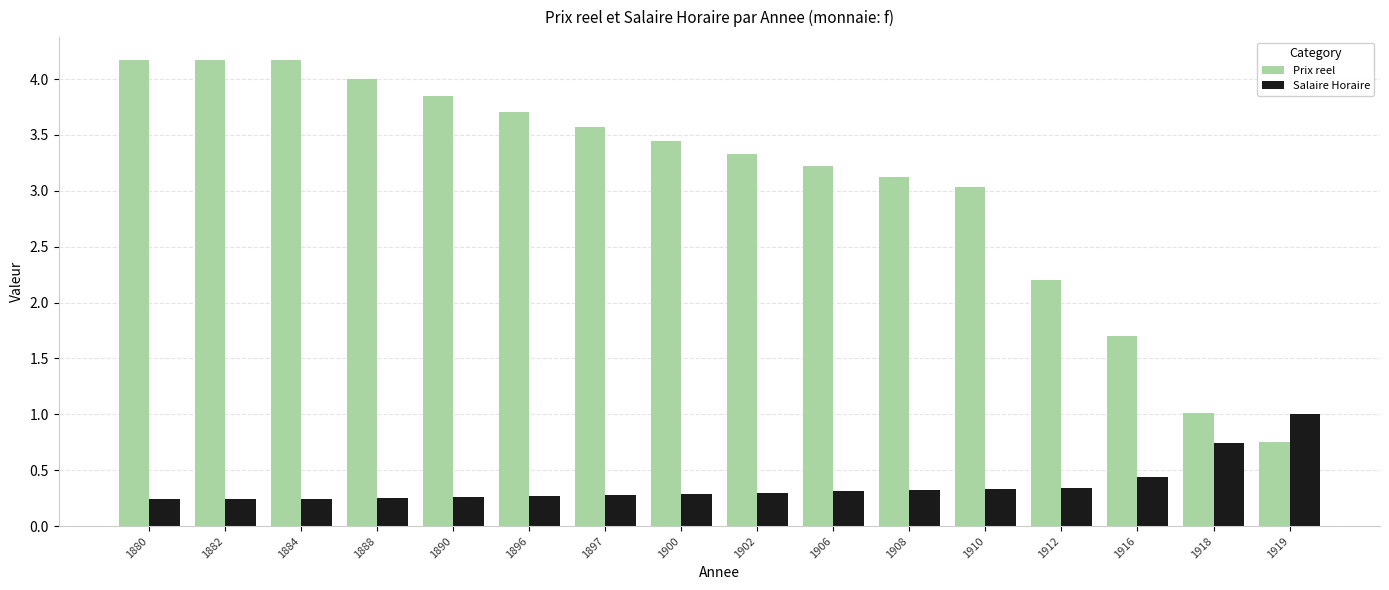

Count the number of categories in the chart.

16